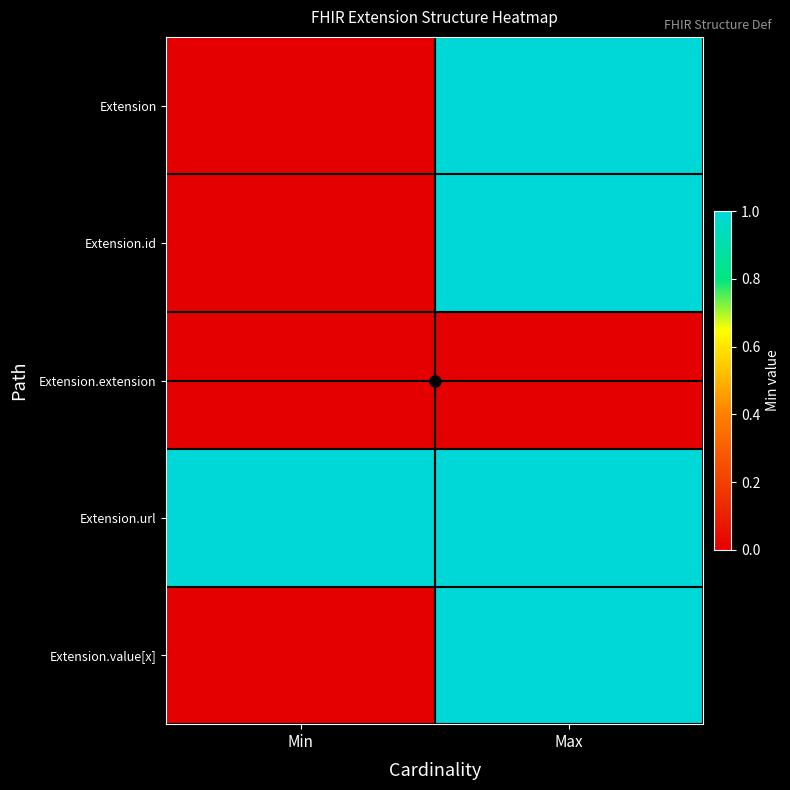

Reading right to left, list all the values displayed in this chart.

Extension: Max=1	Min=0
Extension.id: Max=1	Min=0
Extension.extension: Max=0	Min=0
Extension.url: Max=1	Min=1
Extension.value[x]: Max=1	Min=0